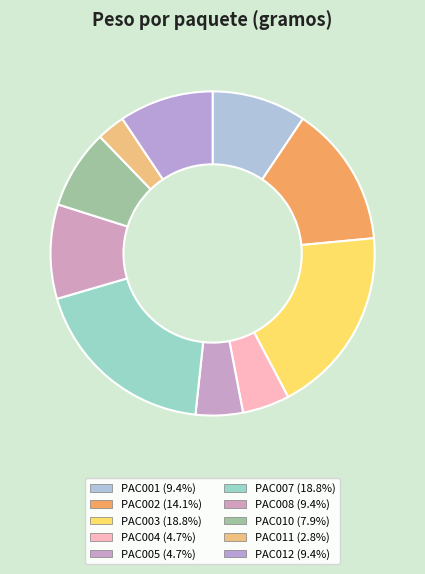

How many slices are in this pie chart?

10